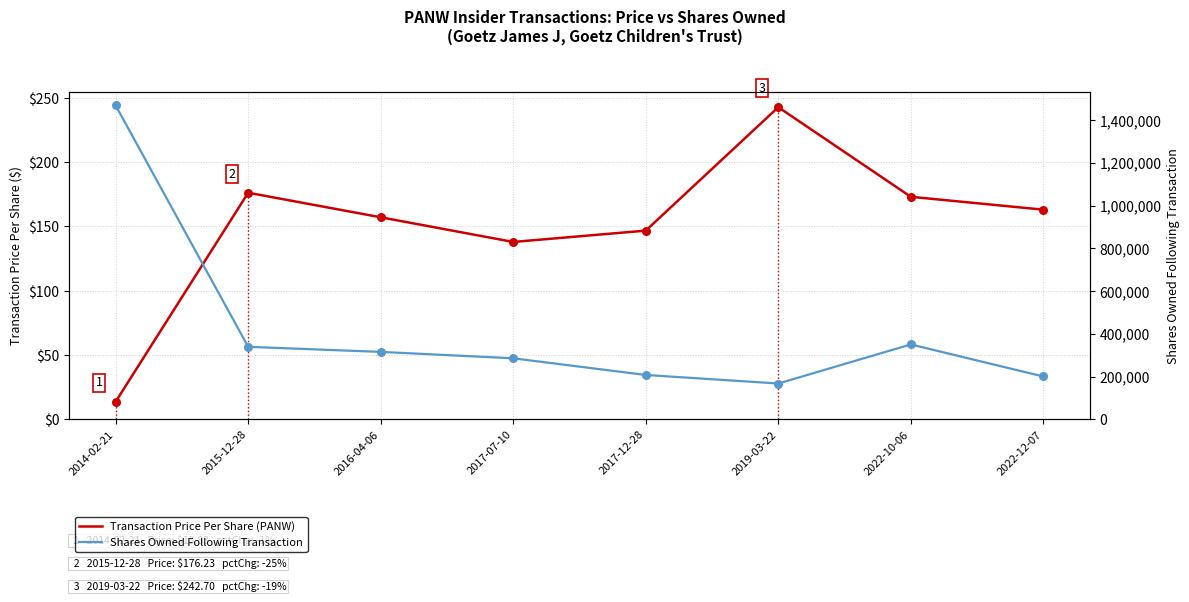

At which category is the sum across all series the highest?

2014-02-21